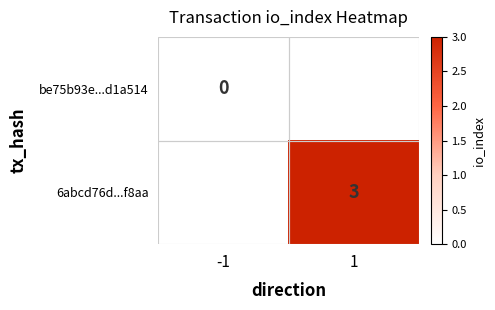

Count the number of categories in the chart.

2